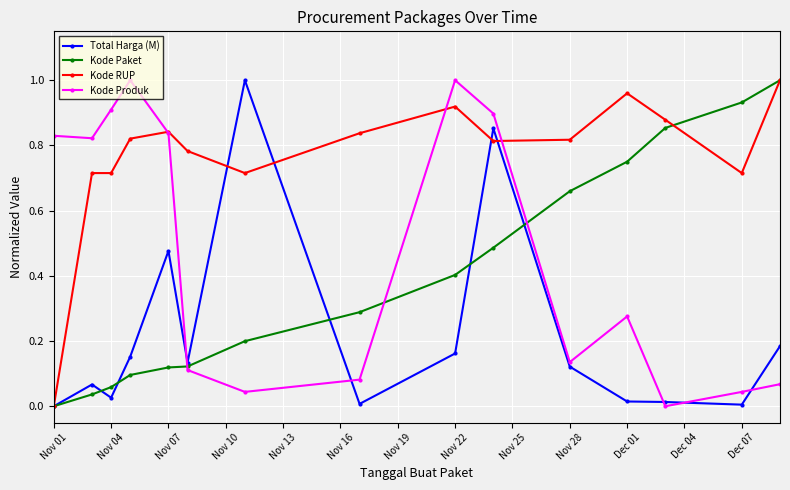

Which series has the largest total across all categories?

Kode RUP